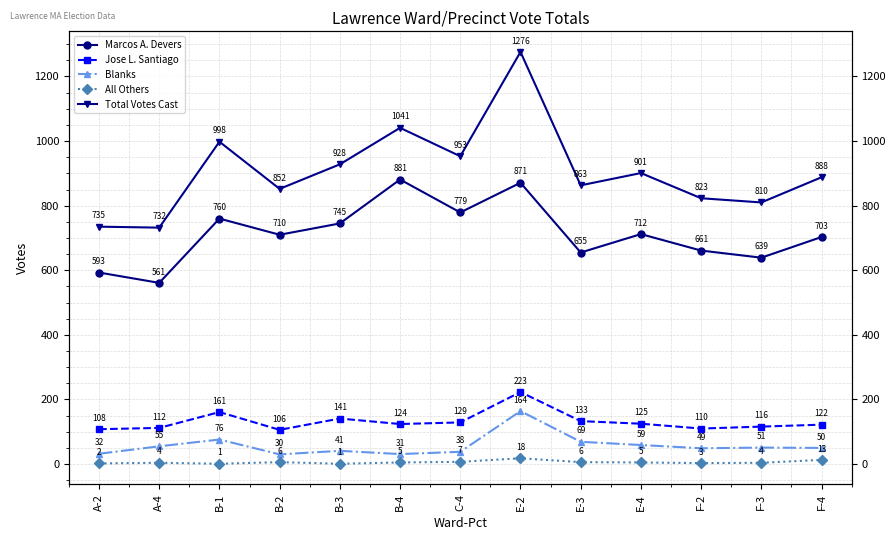

Where is Blanks nearest to the value 97?

B-1